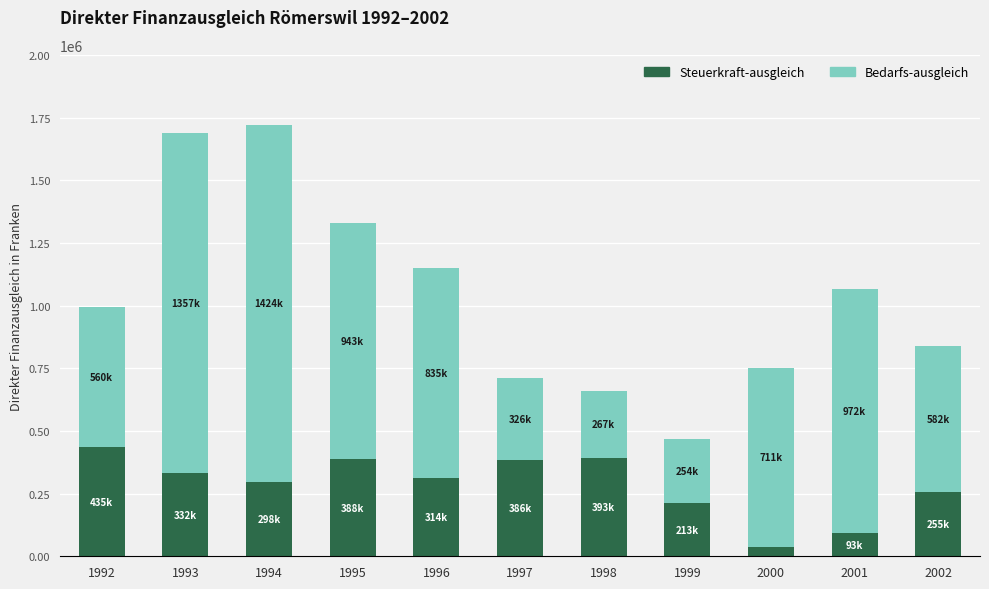

What is the approximate value of Steuerkraft-ausgleich at 1993, to the nearest 10?

331900